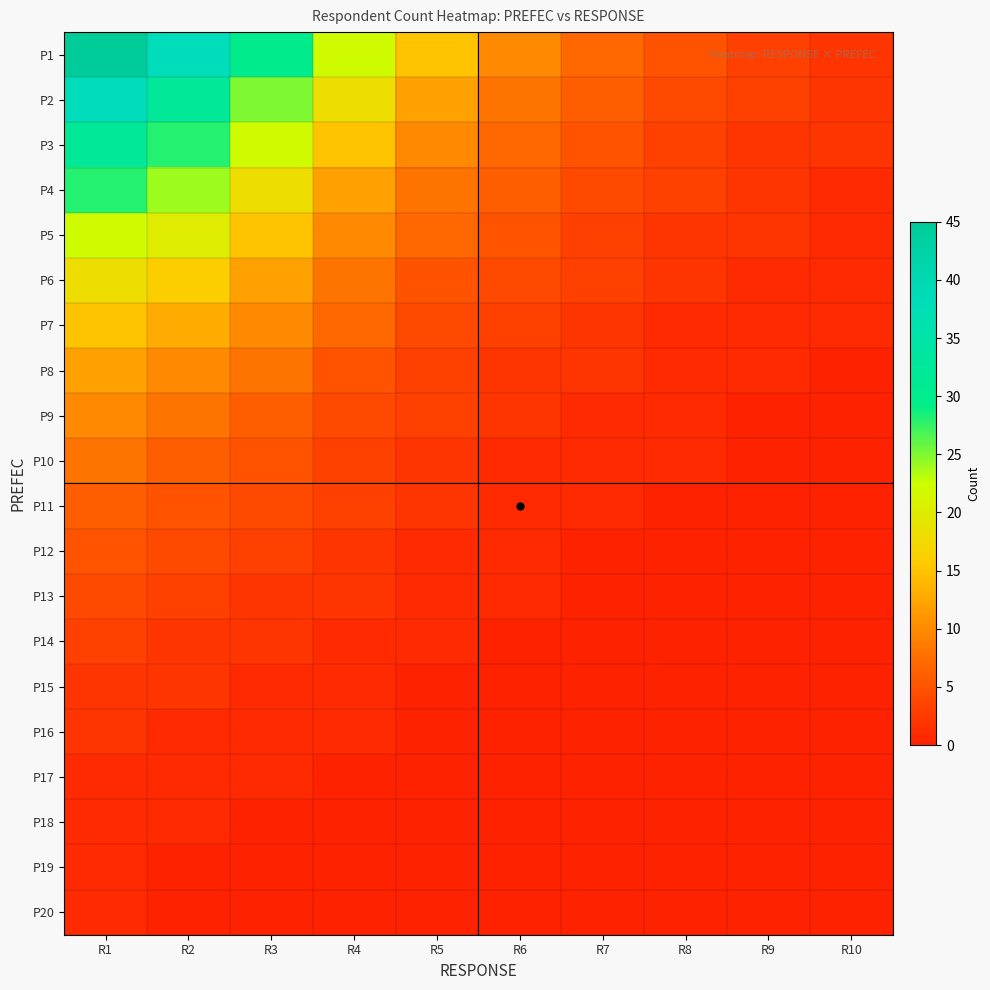

What is the difference between the highest and lowest values at R4?

22